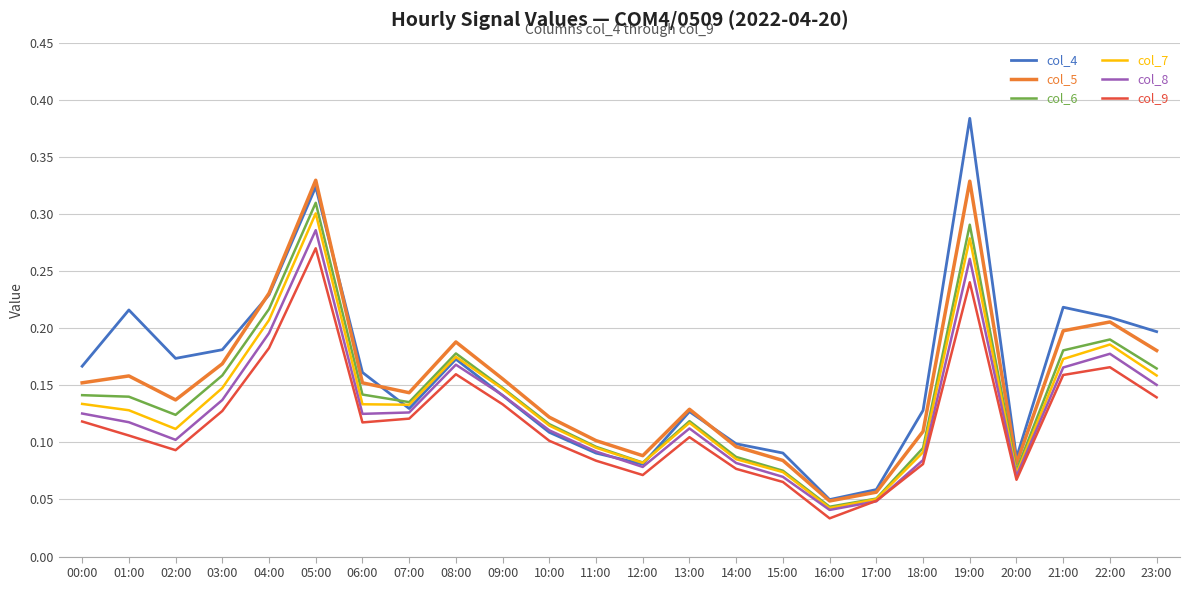

Is this an area chart (filled region under the line)?

No